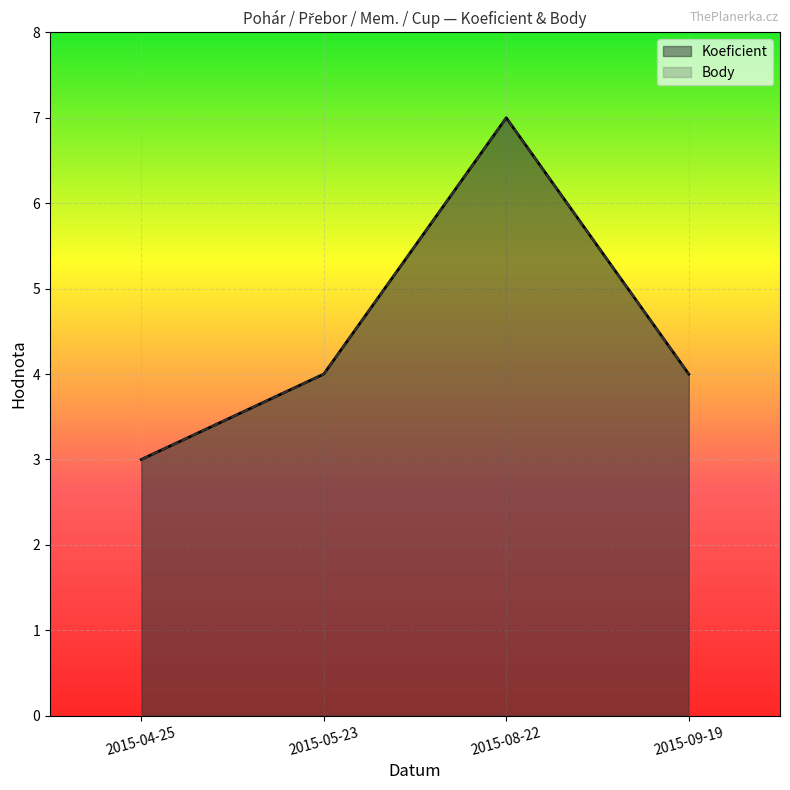

True or false: Body has more than 0 points higher than both neighbors.

True